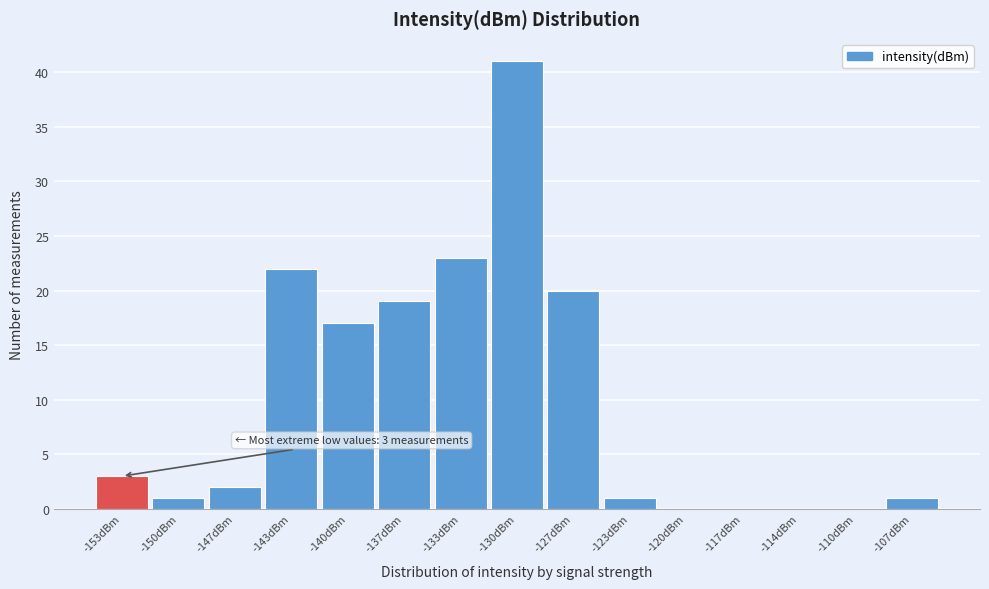

Reading left to right, extract all data points from this chart.

-153dBm=3	-150dBm=1	-147dBm=2	-143dBm=22	-140dBm=17	-137dBm=19	-133dBm=23	-130dBm=41	-127dBm=20	-123dBm=1	-120dBm=0	-117dBm=0	-114dBm=0	-110dBm=0	-107dBm=1